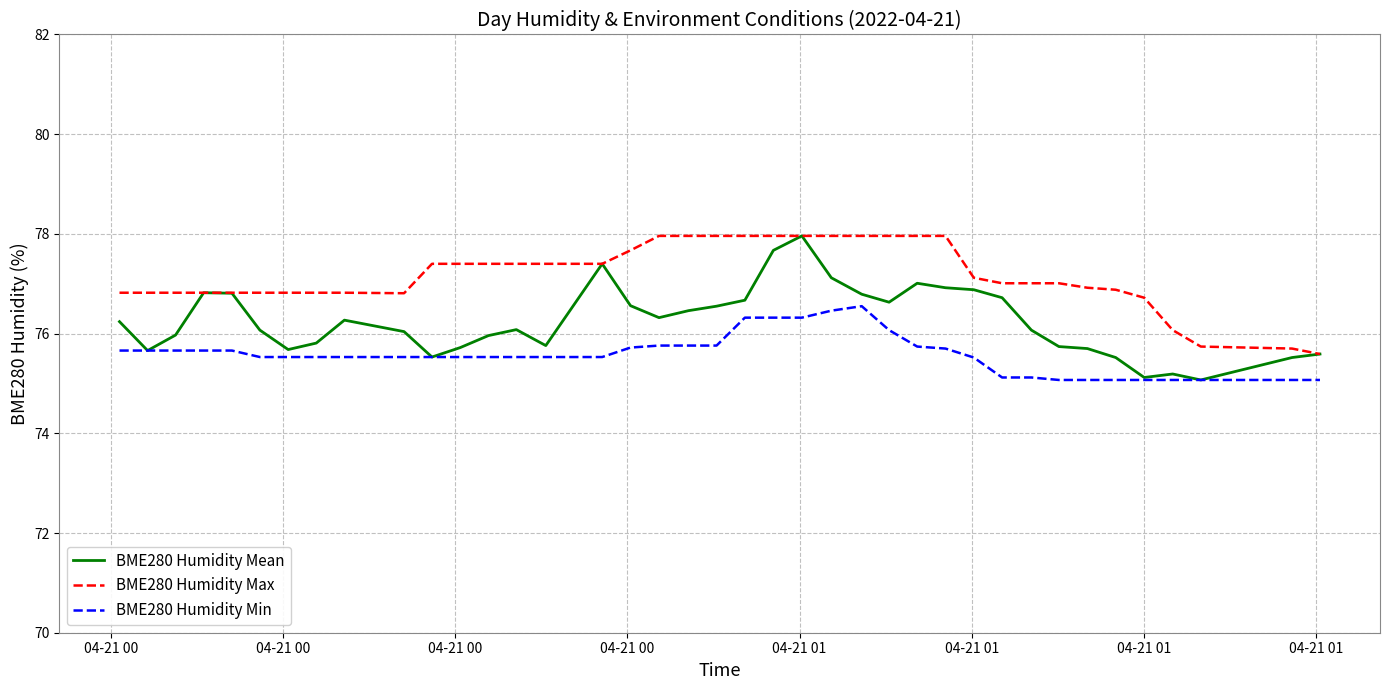

Which series has the largest range (max minus min)?

BME280 Humidity Mean